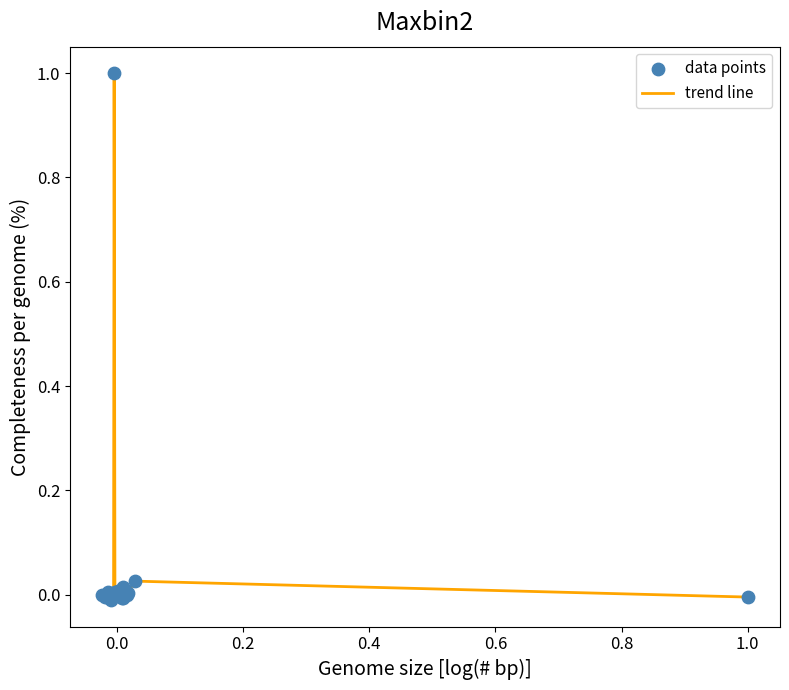

What is the maximum value shown in the chart?

1.0